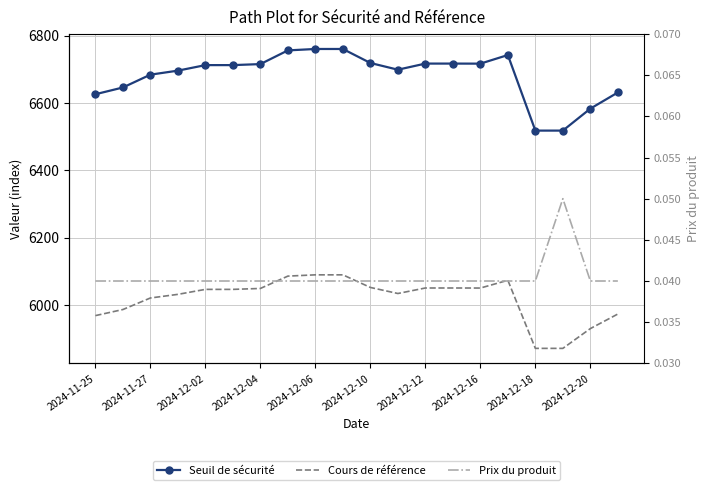

How many lines are shown in the chart?

3